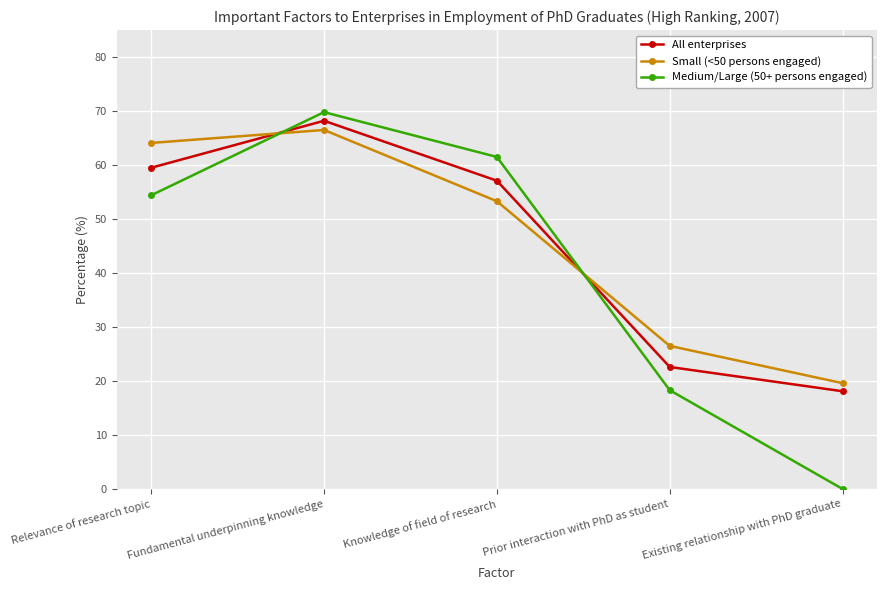

List the labels in order of Medium/Large (50+ persons engaged) value, smallest first.

Existing relationship with PhD graduate, Prior interaction with PhD as student, Relevance of research topic, Knowledge of field of research, Fundamental underpinning knowledge